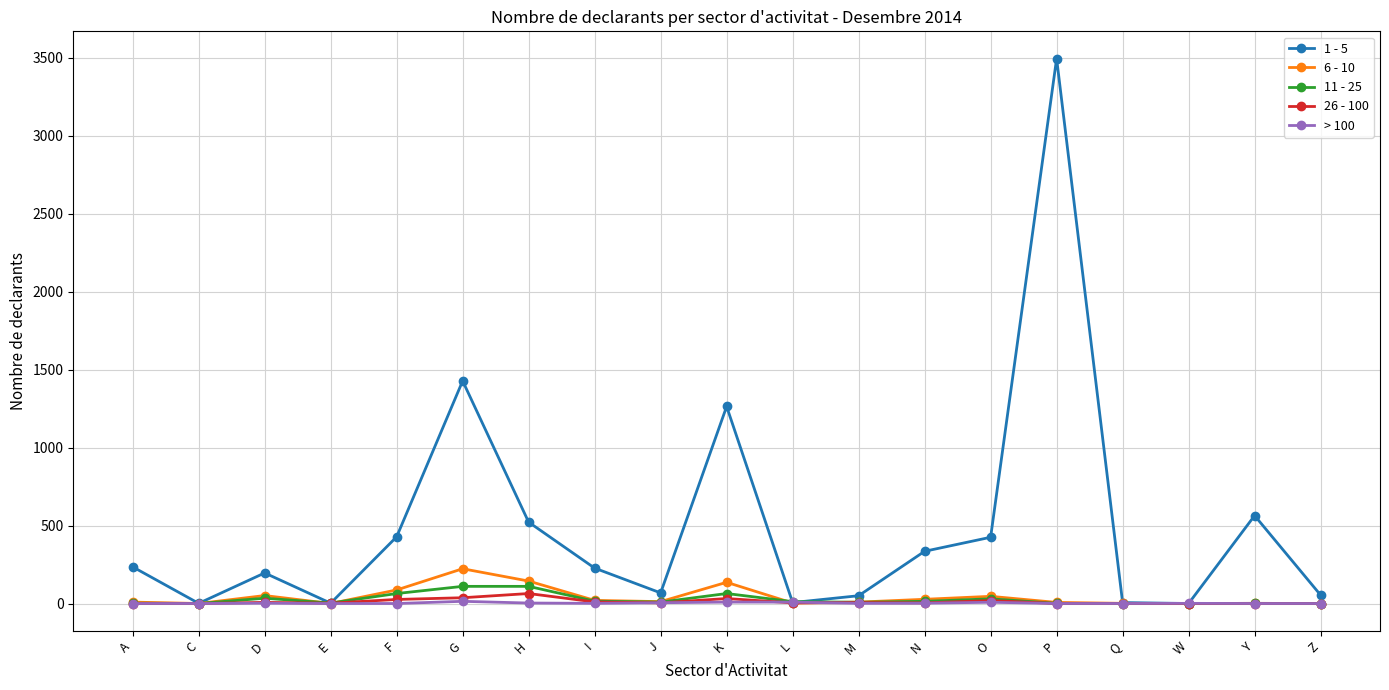

The > 100 series shows 9 at K. True or false?

True